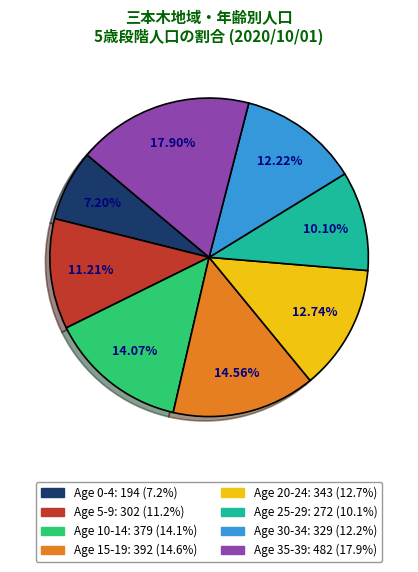

Does any single category account for the majority?

No